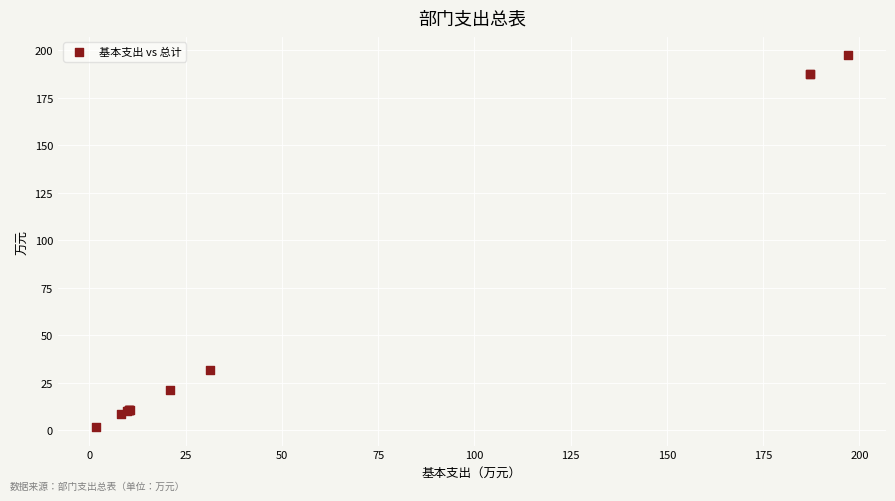

What Y value in the scatter plot is closest to 99?

31.4